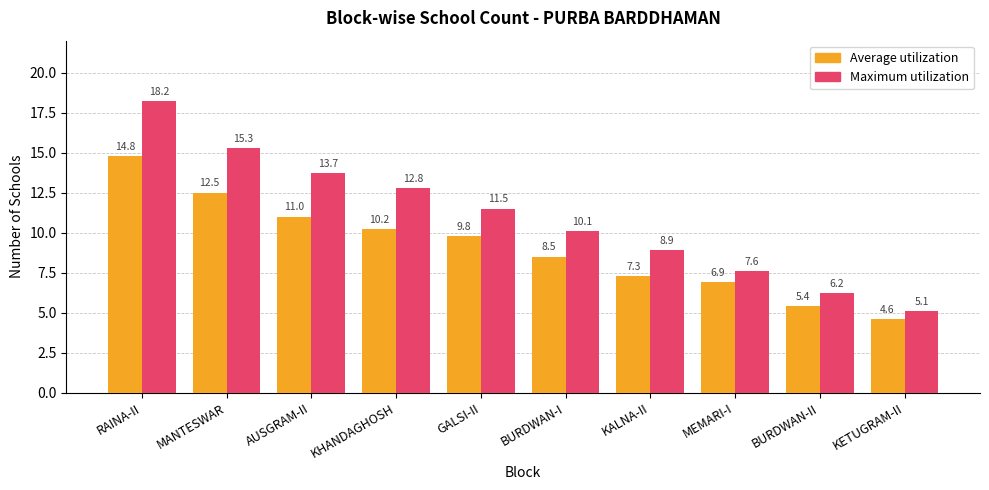

What is the difference between the highest and lowest values at KHANDAGHOSH?

2.6